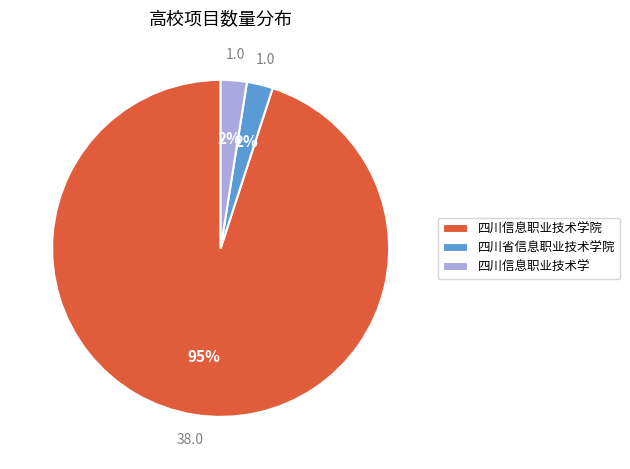

True or false: 四川省信息职业技术学院 accounts for 2% of the total.

True